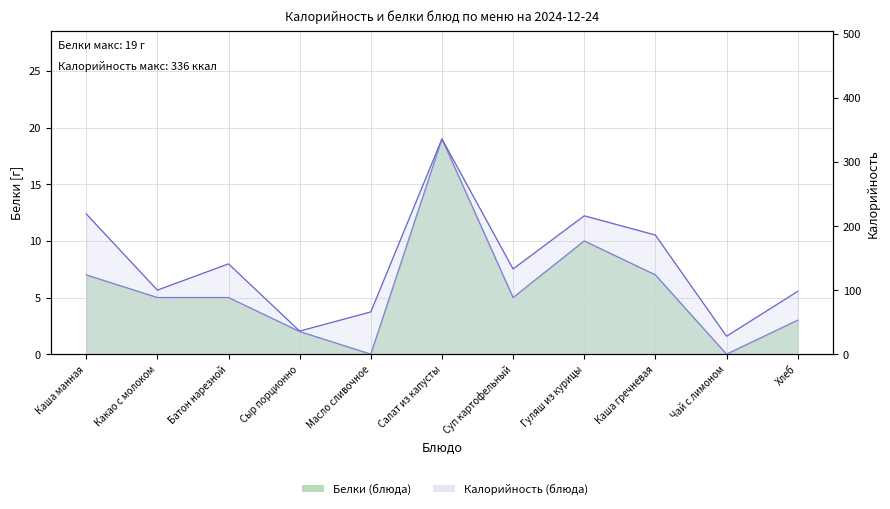

At Салат из капусты, list the series in order from smallest to largest.

Белки, Калорийность